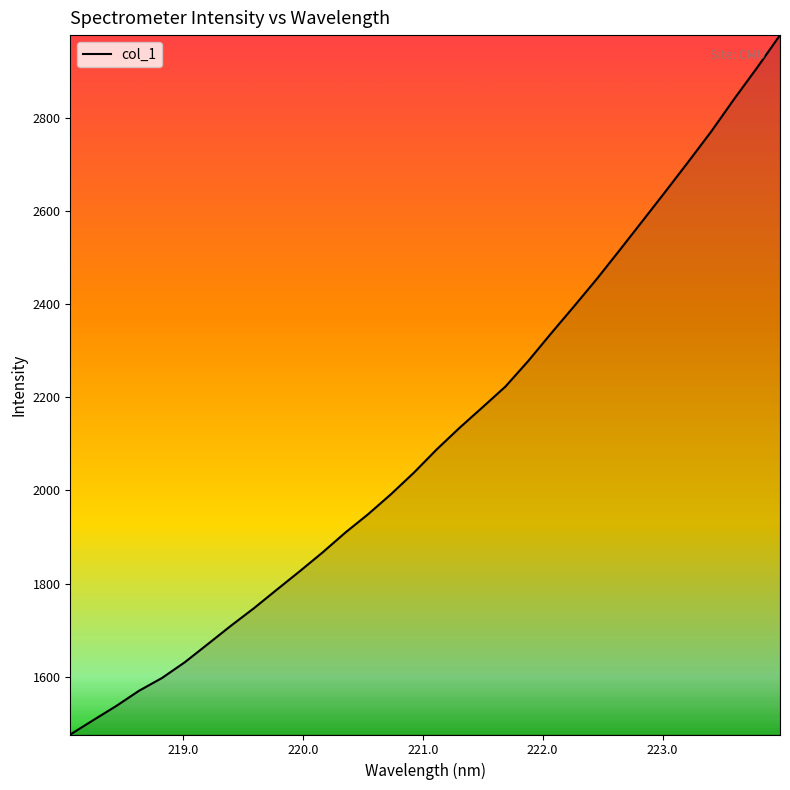

What is the difference between the maximum and minimum values?

1503.2